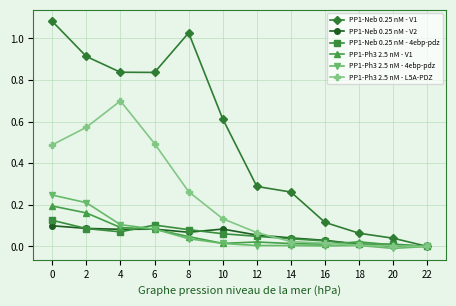

What are all the series names shown in the legend?

PP1-Neb 0.25 nM - V1, PP1-Neb 0.25 nM - V2, PP1-Neb 0.25 nM - 4ebp-pdz, PP1-Ph3 2.5 nM - V1, PP1-Ph3 2.5 nM - 4ebp-pdz, PP1-Ph3 2.5 nM - L5A-PDZ